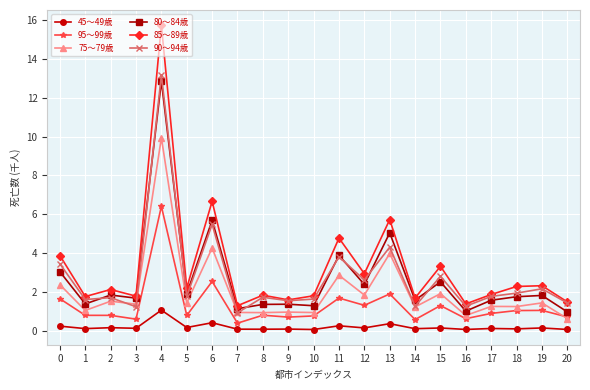

True or false: 90～94歳 has more than 1 interior local peaks.

True